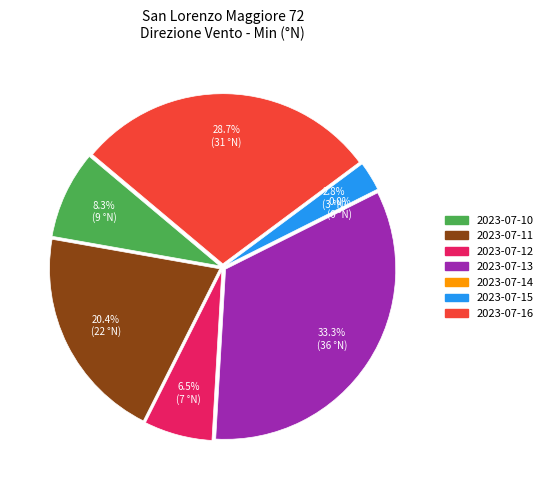

Rank the categories by value from lowest to highest.

2023-07-14, 2023-07-15, 2023-07-12, 2023-07-10, 2023-07-11, 2023-07-16, 2023-07-13